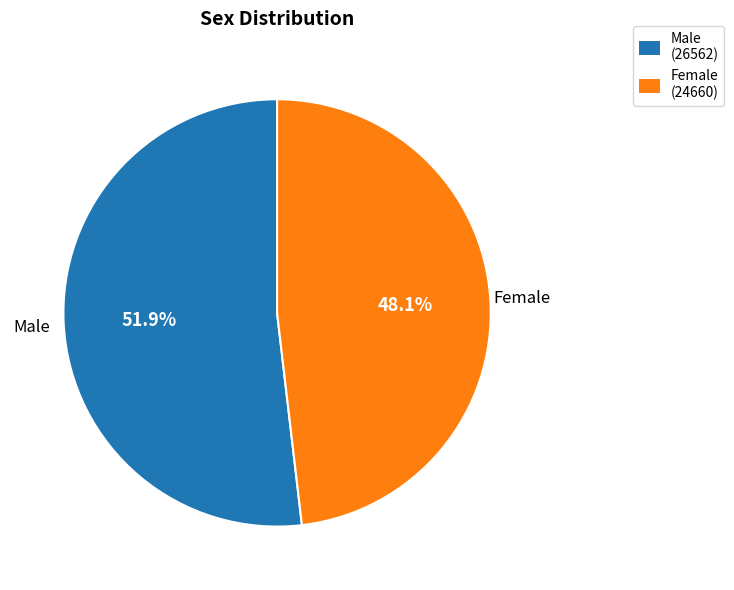

Is Female the majority of the pie?

No